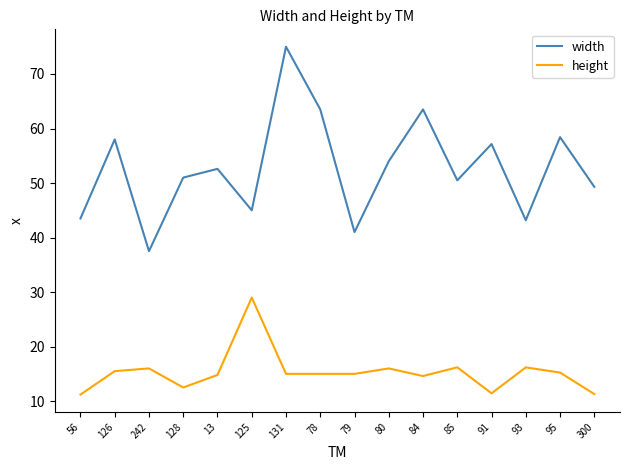

What is the minimum value for height?

11.2